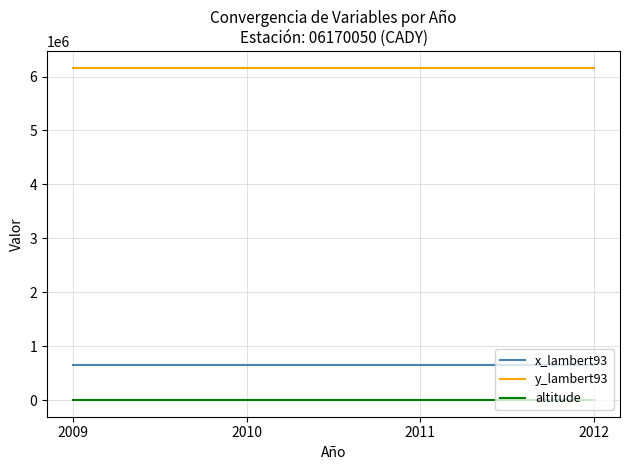

True or false: x_lambert93 and altitude intersect in this chart.

False